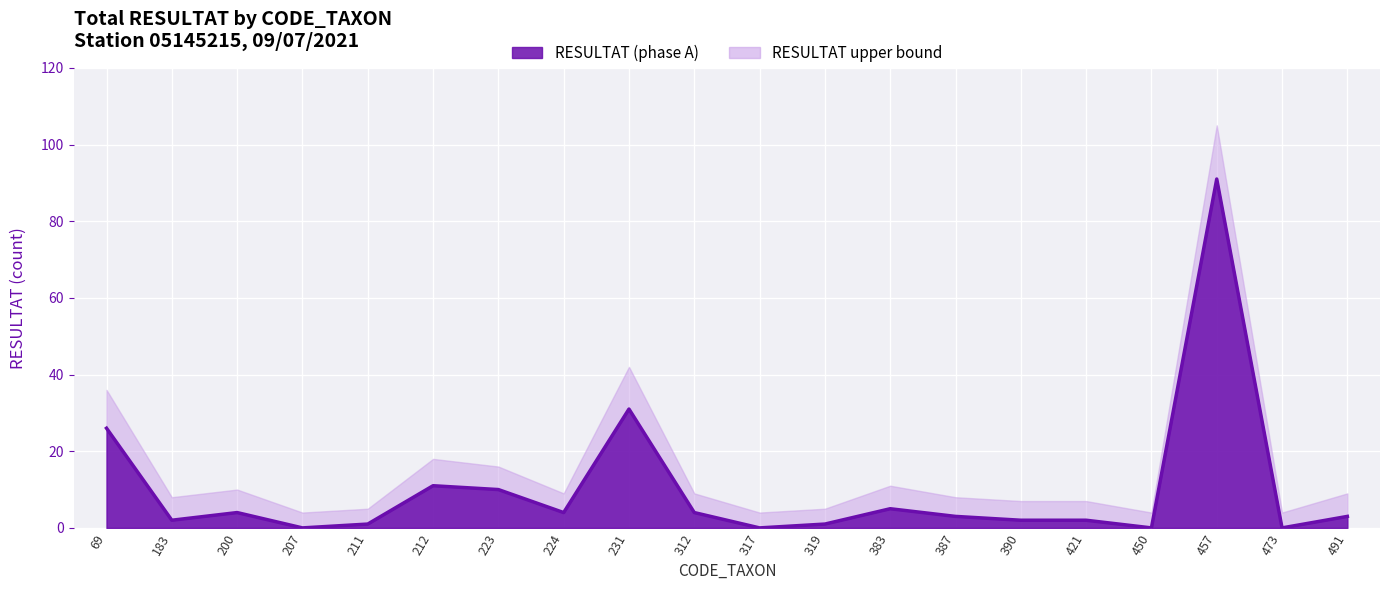

True or false: the data has more than 1 interior local peaks.

True